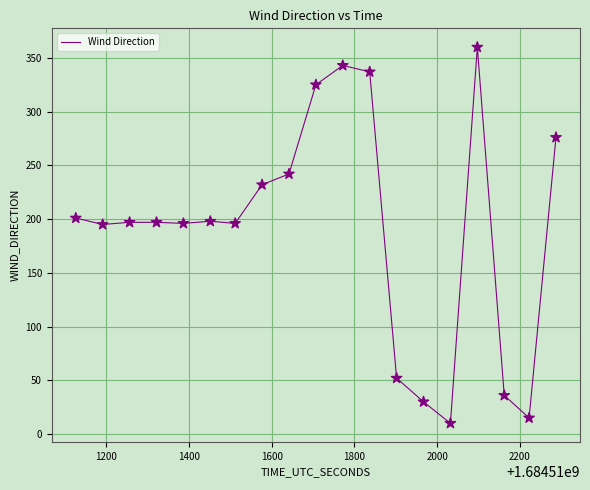

What is the difference between the maximum and minimum values?

350